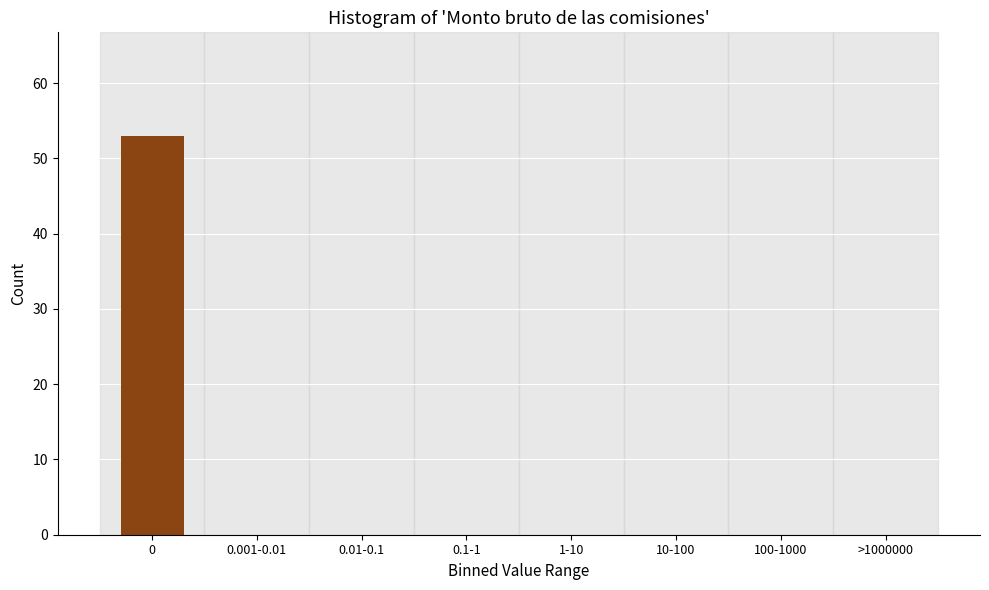

Reading left to right, transcribe all the data shown in this chart.

0=53	0.001-0.01=0	0.01-0.1=0	0.1-1=0	1-10=0	10-100=0	100-1000=0	>1000000=0